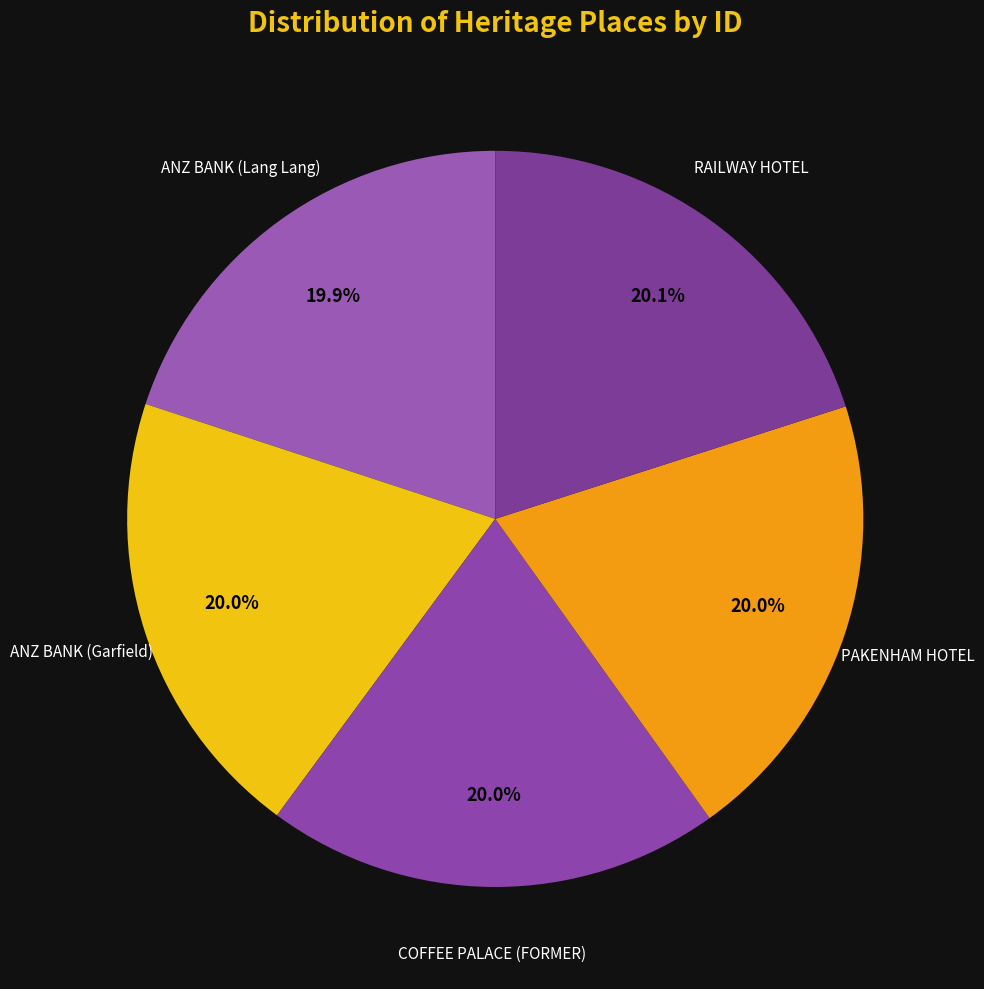

The RAILWAY HOTEL slice represents 10% of the pie. True or false?

False